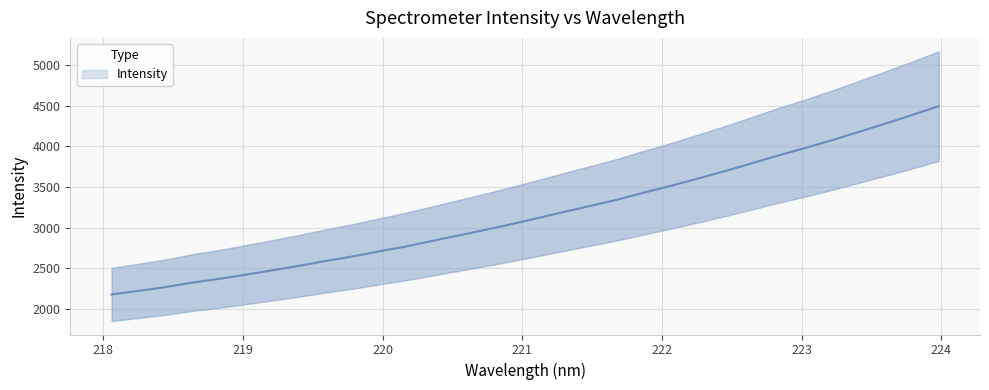

Rank the categories by value from highest to lowest.

223.9802, 223.7895, 223.5987, 223.408, 223.2172, 223.0264, 222.8355, 222.6447, 222.4538, 222.263, 222.0721, 221.8812, 221.6902, 221.4993, 221.3083, 221.1174, 220.9264, 220.7354, 220.5444, 220.3533, 220.1623, 219.9712, 219.7801, 219.589, 219.3979, 219.2067, 219.0156, 218.8244, 218.6332, 218.442, 218.2508, 218.0596